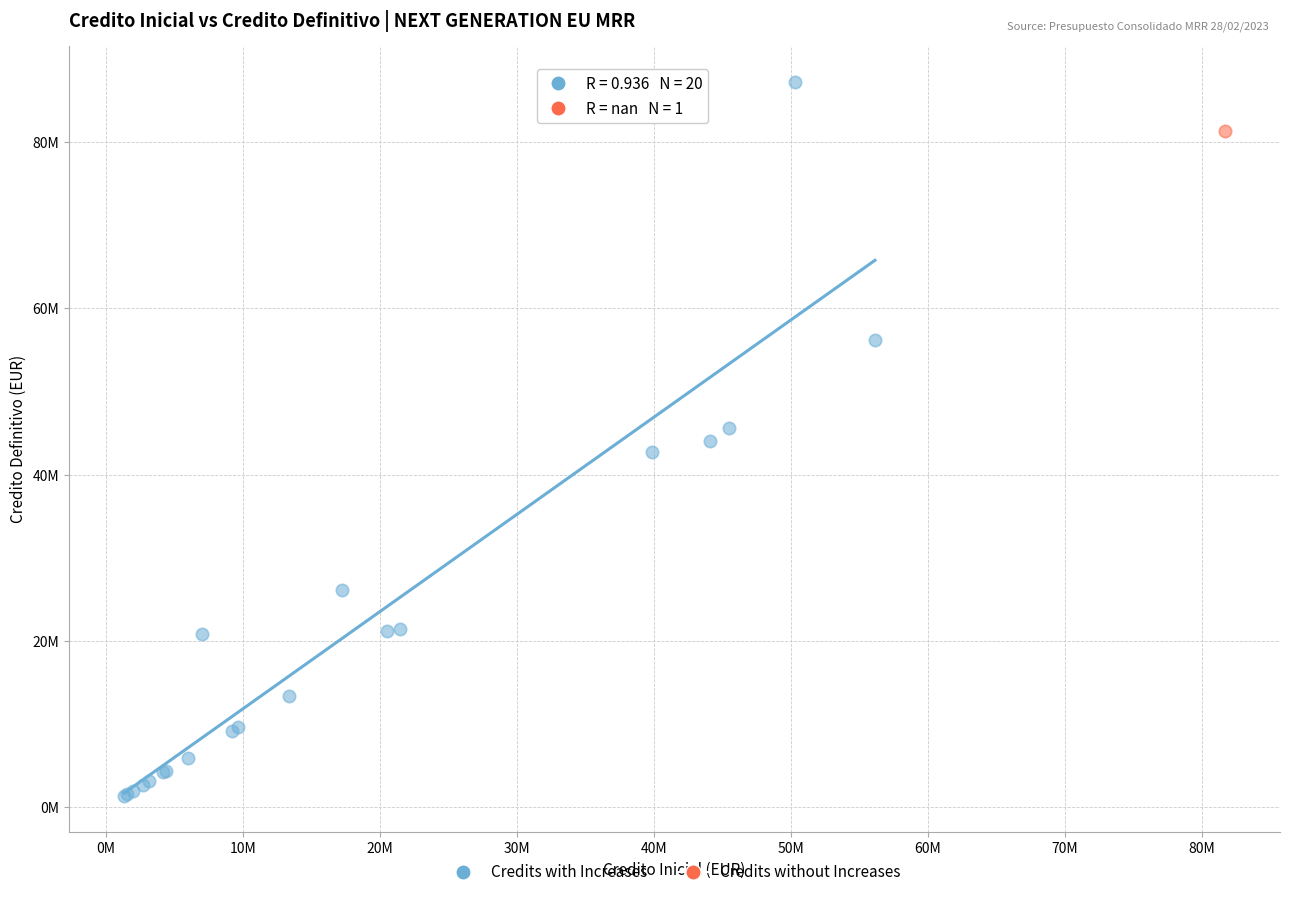

What are all the series names shown in the legend?

Credits with Increases, Credits without Increases